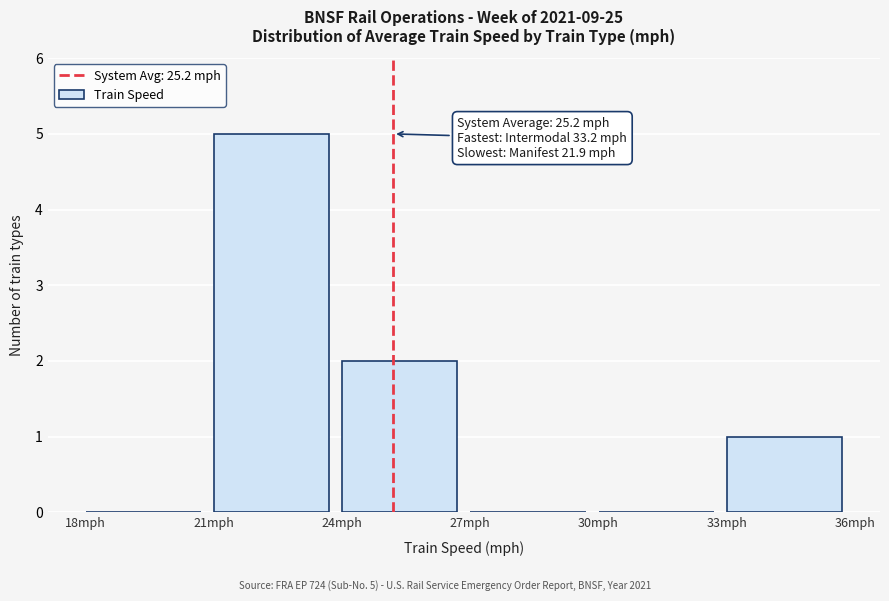

Which range on the x-axis has the tallest bar?

21 to 24